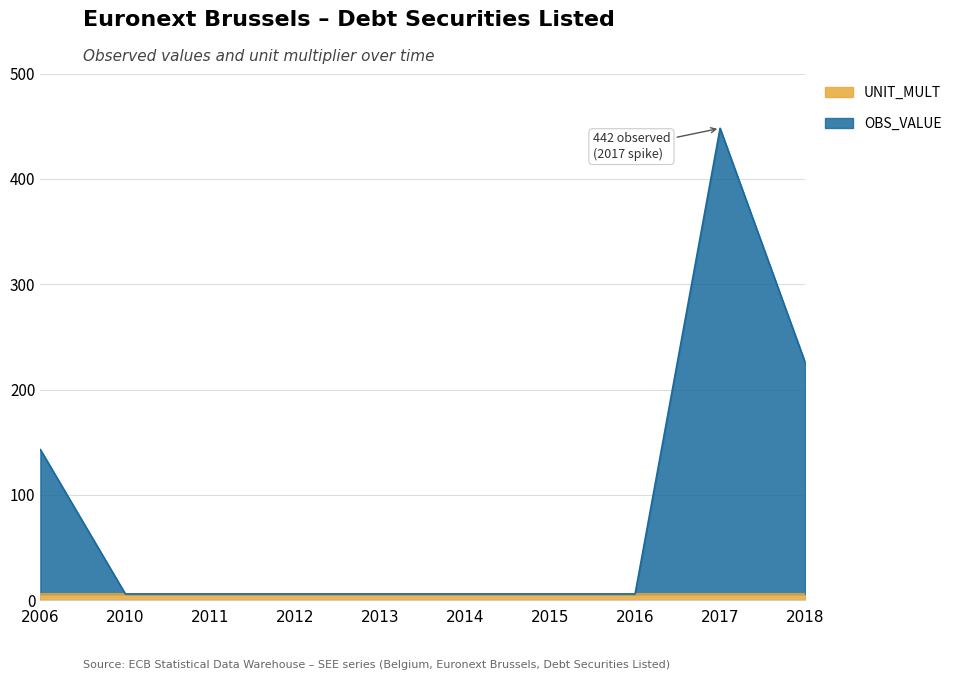

What is the difference between the maximum and minimum values?

442